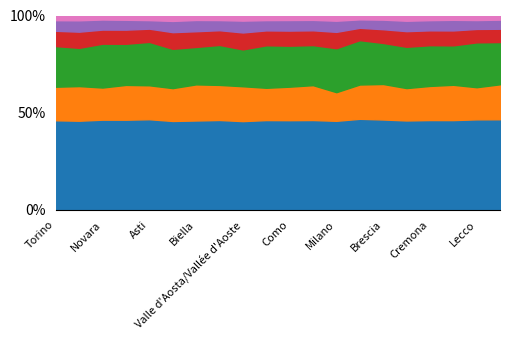

True or false: Totale Contribuenti has more than 1 interior local peaks.

True